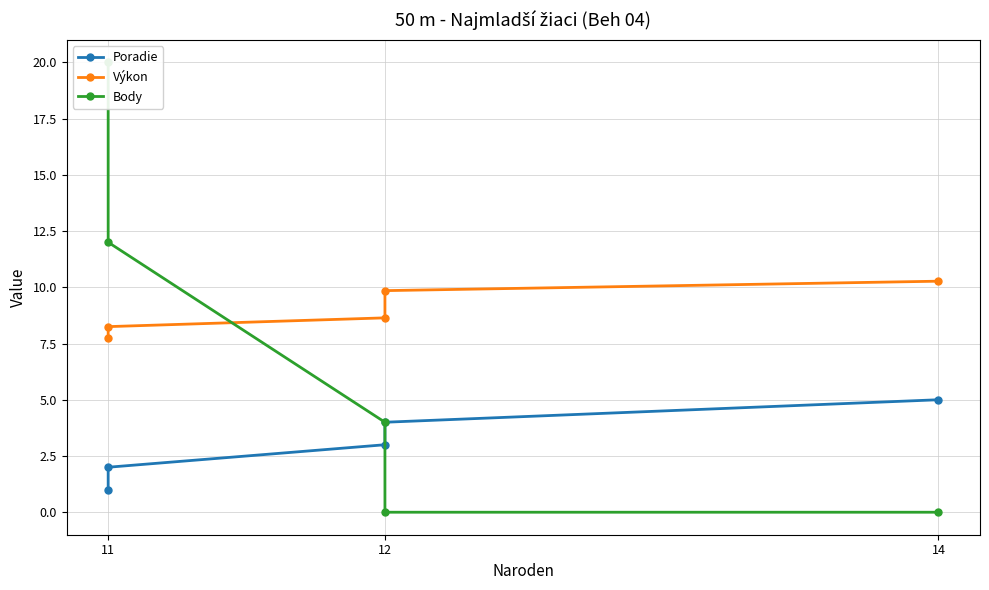

What is the value of the Výkon point at the 2nd from the left?

8.2